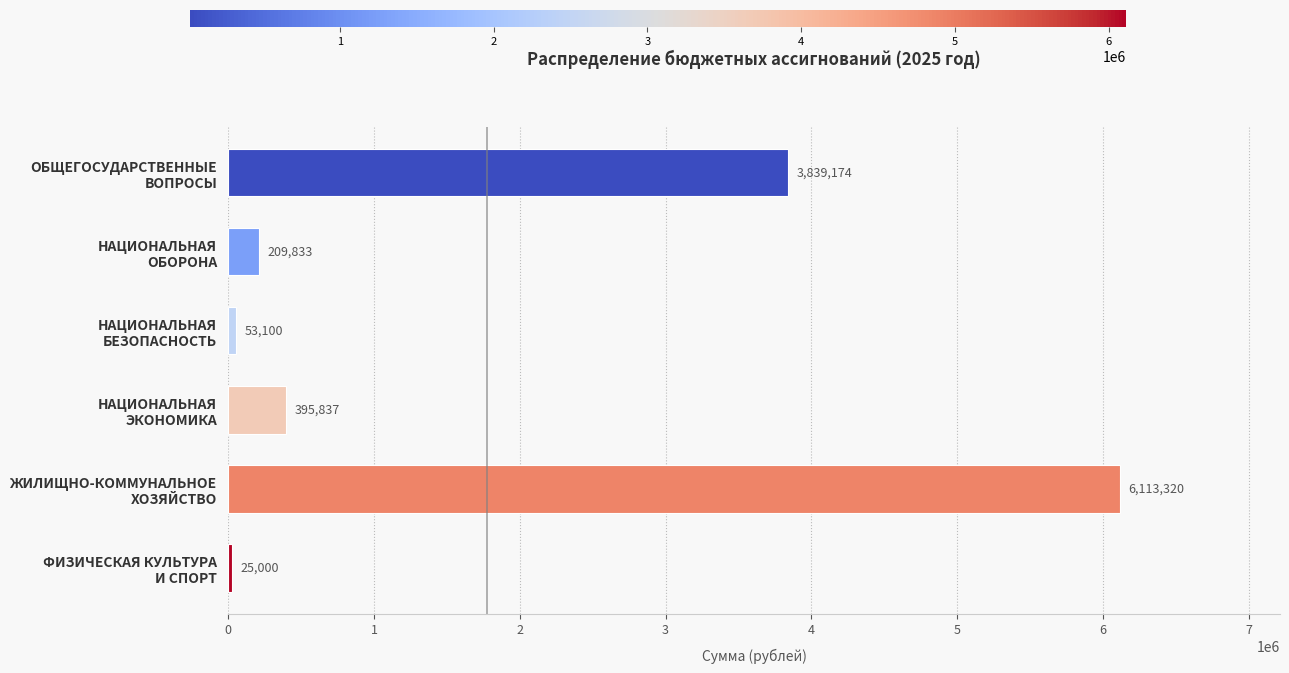

What is the value of the 2nd bar from the top?

209833.0